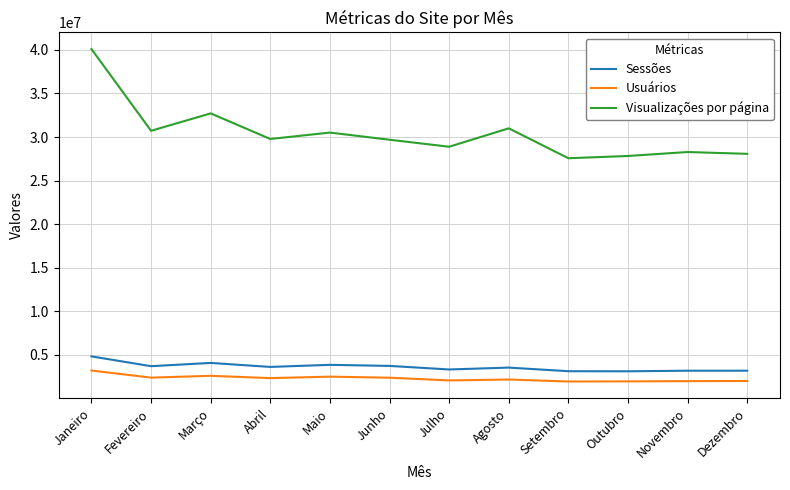

Which series has the largest range (max minus min)?

Visualizações por página